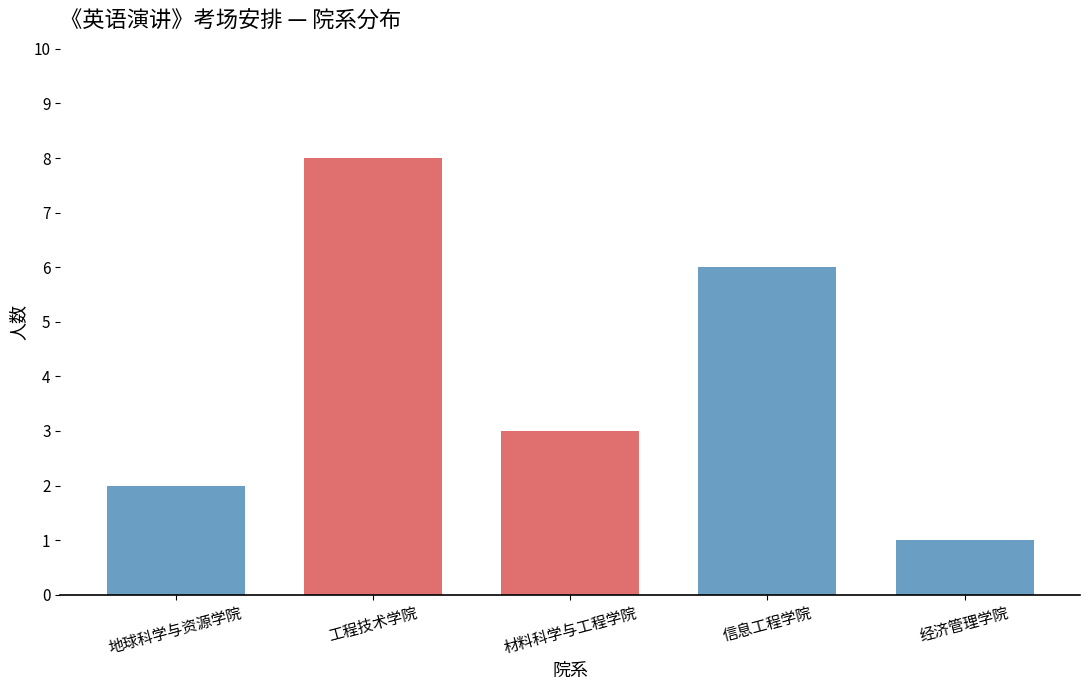

Reading right to left, extract all data points from this chart.

经济管理学院=1	信息工程学院=6	材料科学与工程学院=3	工程技术学院=8	地球科学与资源学院=2